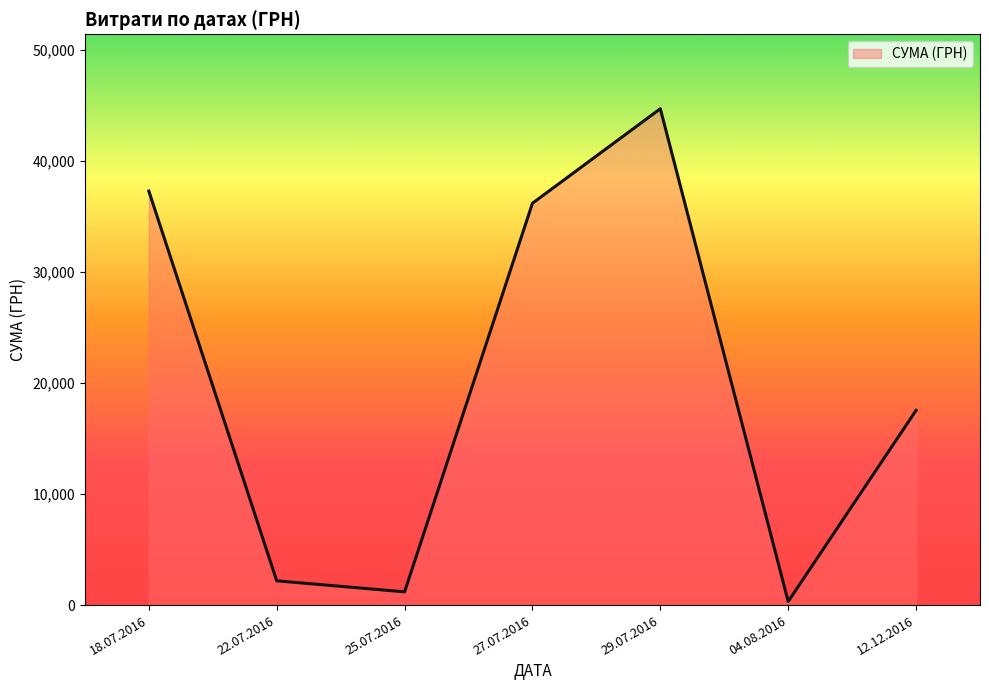

Count the number of data series in this chart.

1